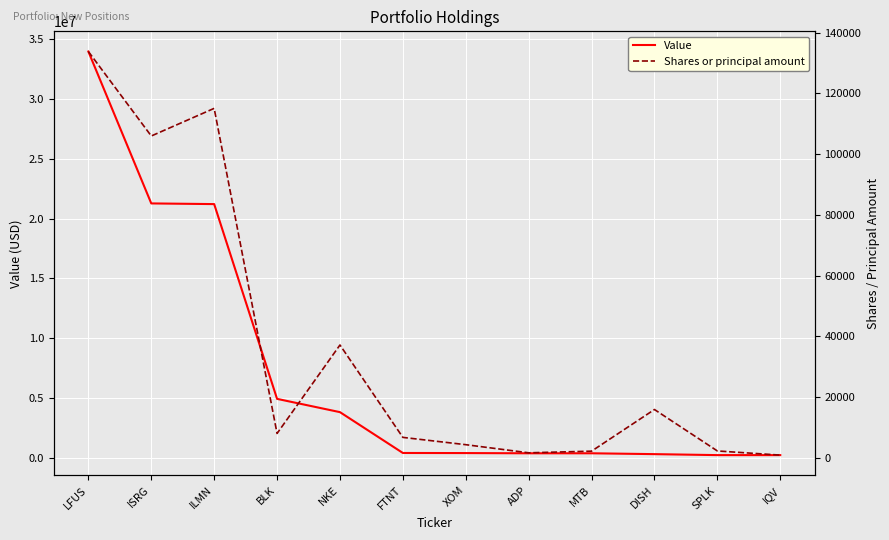

Rank the series at XOM from highest to lowest value.

Value, Shares or principal amount